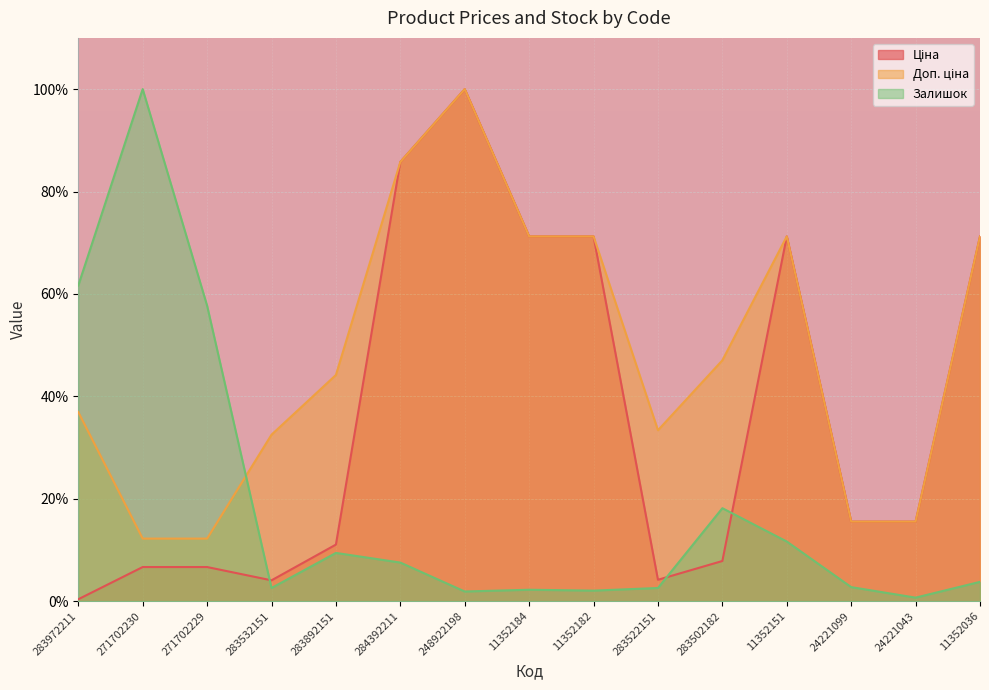

Where does the Залишок series first go above 3?

283972211